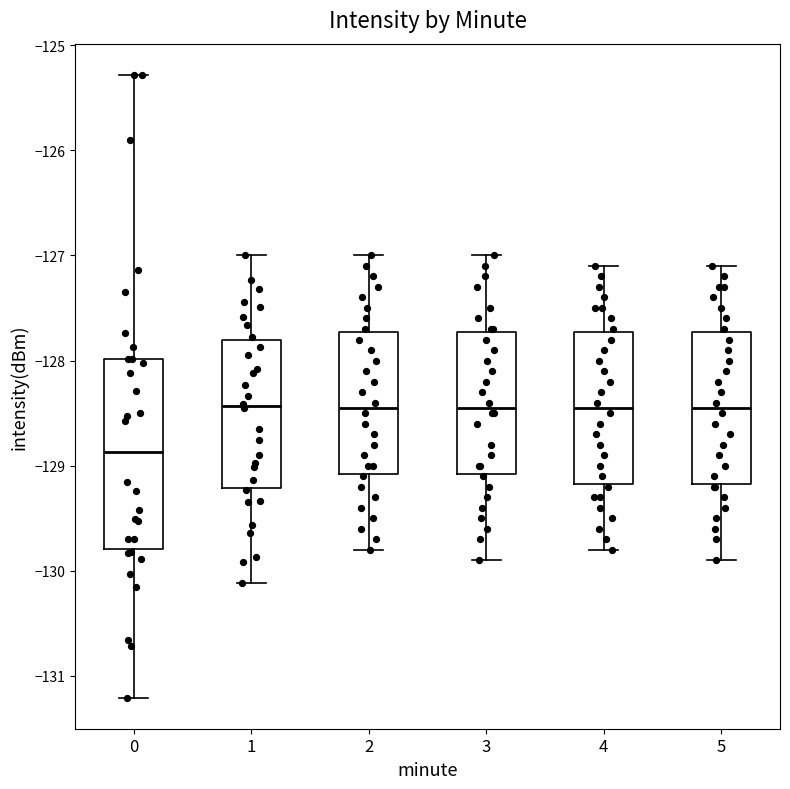

Reading left to right, transcribe this box plot: for each box, give where its median line is, the range the box spans, and where its two whiskers end, as read against the y-axis. The values are not printed on the chart, so give them approximately, as read against the axis.

0: median -128.9, box -129.8 to -128.0, whiskers -131.2 to -125.3
1: median -128.4, box -129.2 to -127.8, whiskers -130.1 to -127.0
2: median -128.4, box -129.1 to -127.7, whiskers -129.8 to -127.0
3: median -128.4, box -129.1 to -127.7, whiskers -129.9 to -127.0
4: median -128.4, box -129.2 to -127.7, whiskers -129.8 to -127.1
5: median -128.4, box -129.2 to -127.7, whiskers -129.9 to -127.1